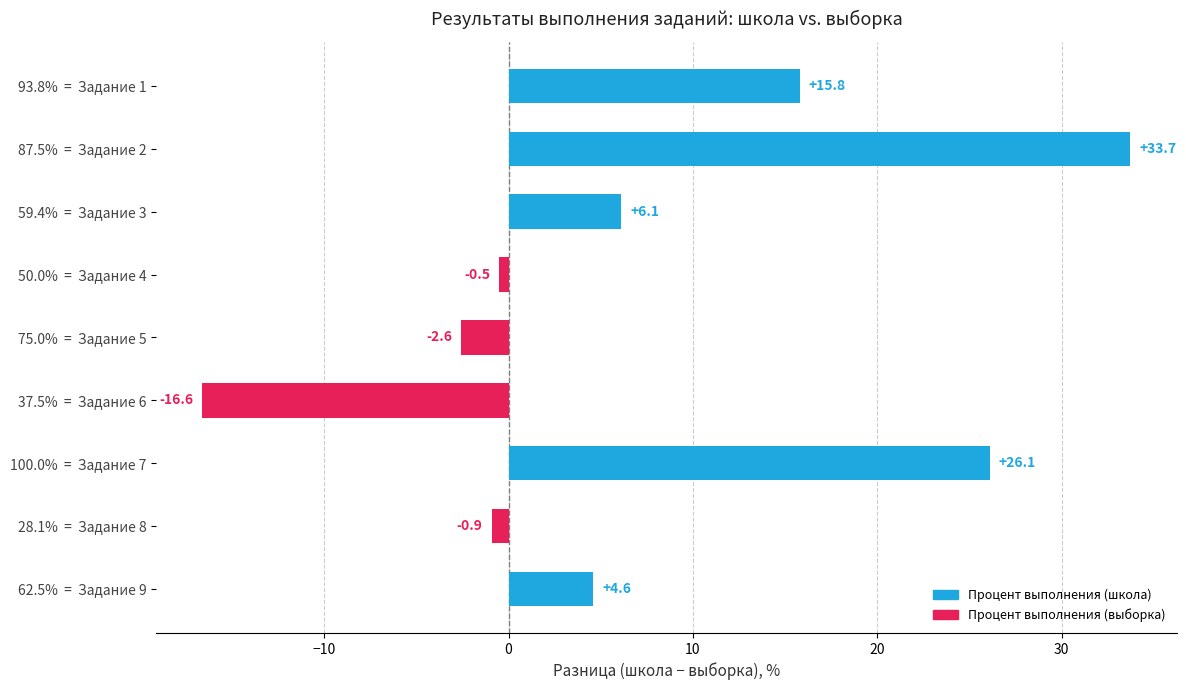

What is the label of the 5th bar from the bottom?

75.0%  =  Задание 5